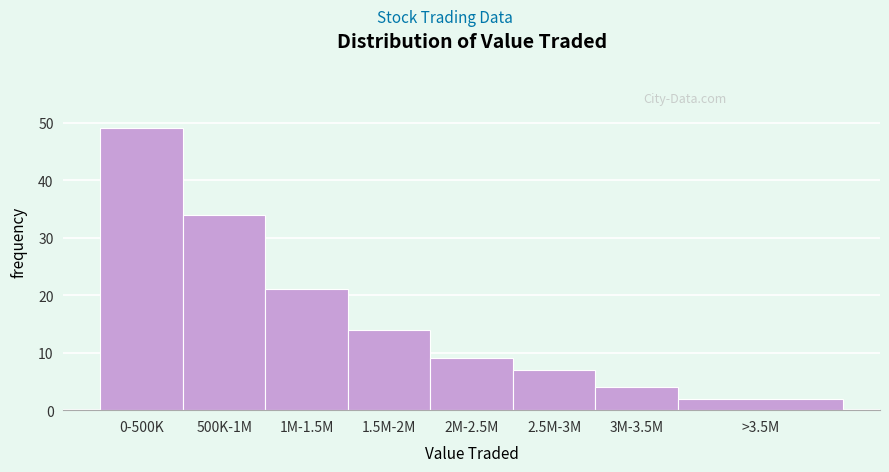

Reading left to right, list all the values displayed in this chart.

0-500K=49	500K-1M=34	1M-1.5M=21	1.5M-2M=14	2M-2.5M=9	2.5M-3M=7	3M-3.5M=4	>3.5M=2